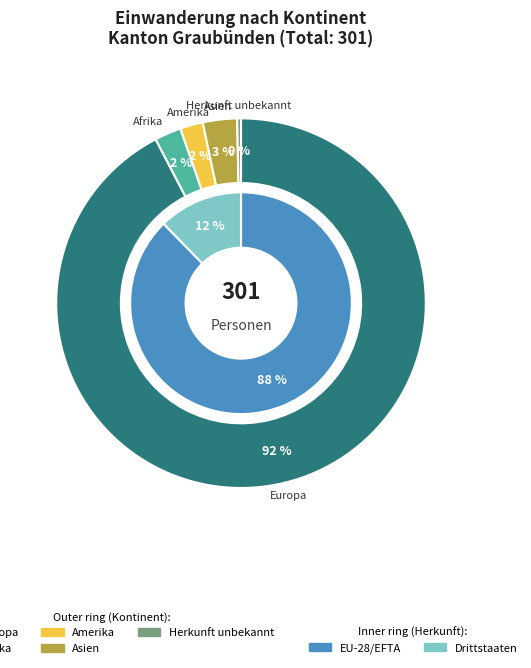

Is it true that Amerika is 12% of the pie?

False